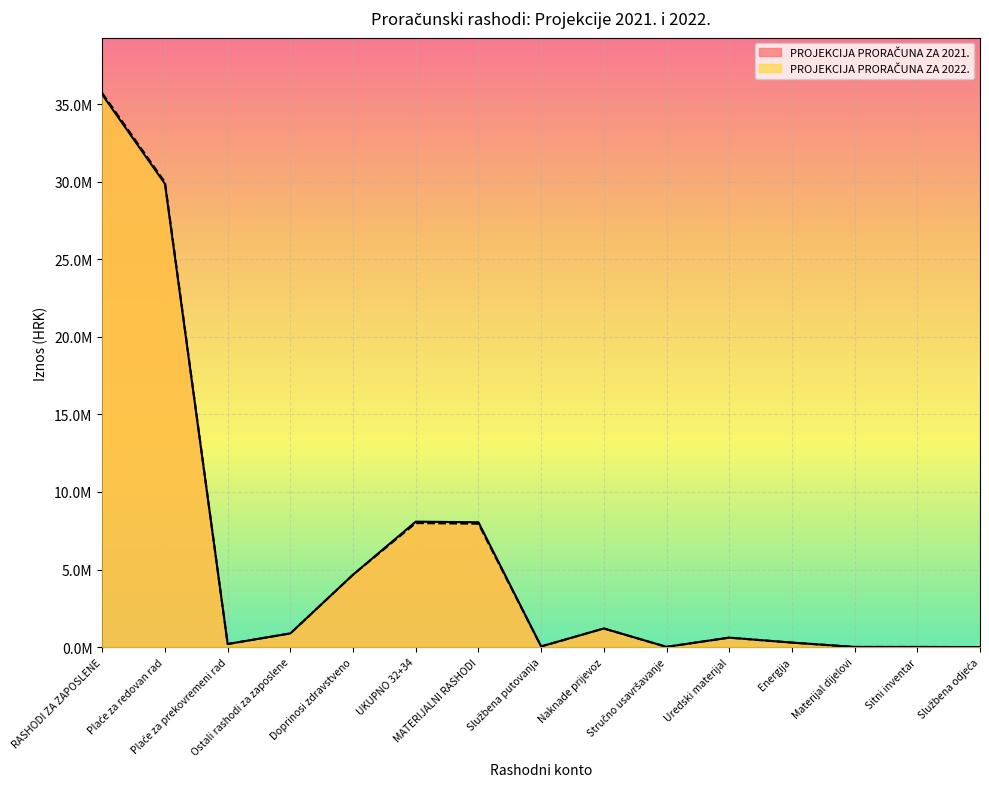

At which category does PROJEKCIJA PRORAČUNA ZA 2022. reach its first local valley?

Plaće za prekovremeni rad